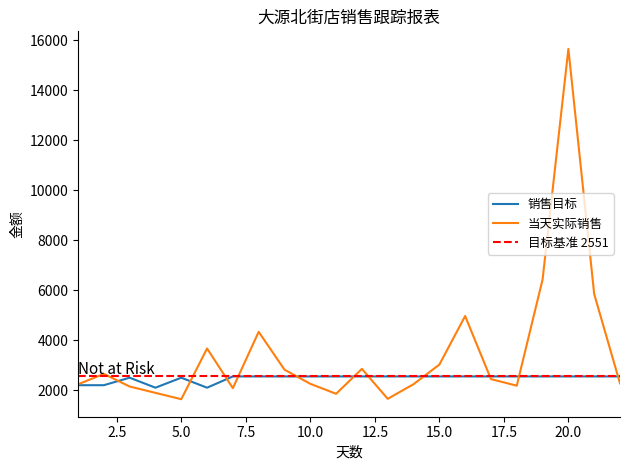

The 销售目标 series shows 2551.0 at 10.0. True or false?

True